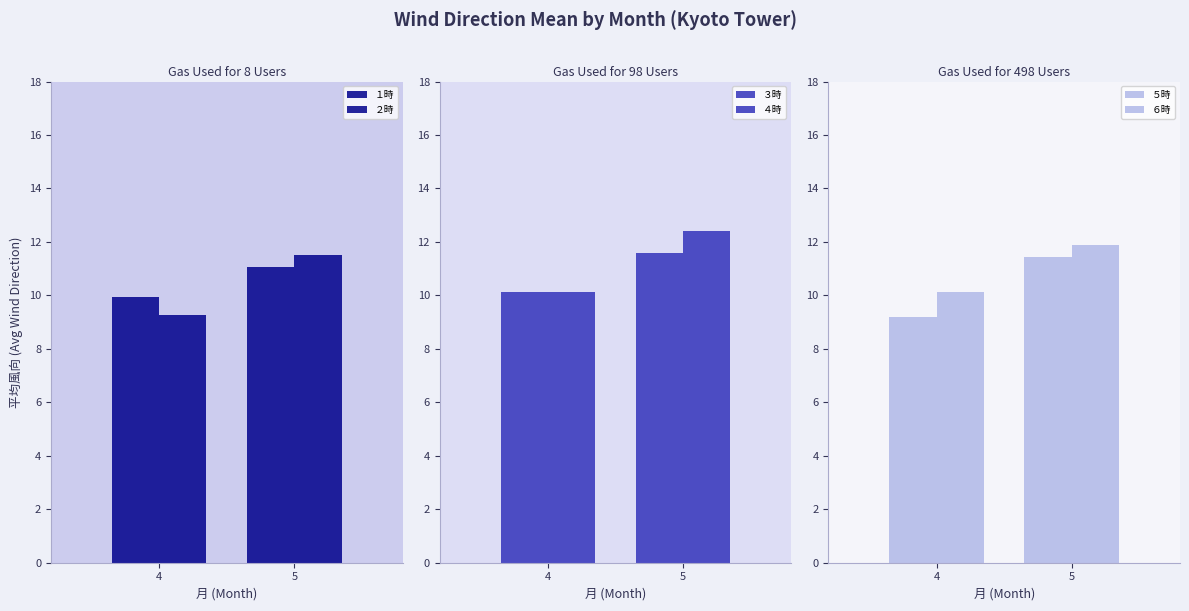

Is it true that ５時 equals 7.0 at 5?

False